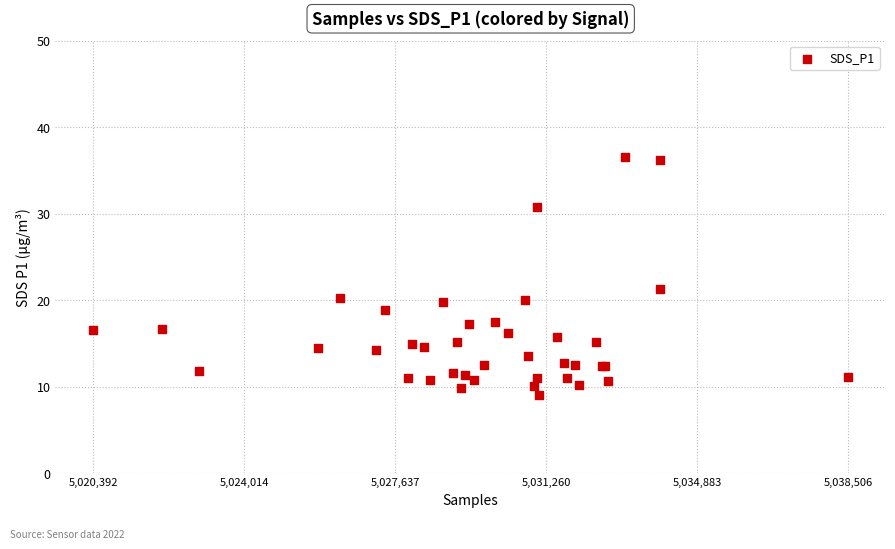

What Y value in the scatter plot is closest to 22?

21.2